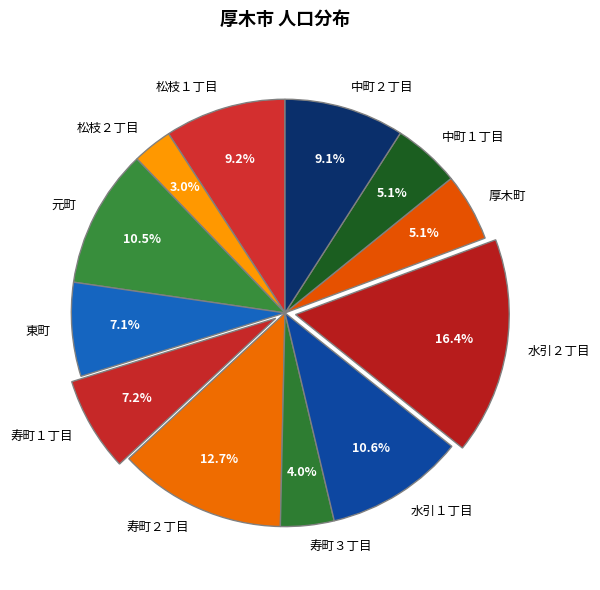

Which category has the smallest portion of the pie?

松枝２丁目